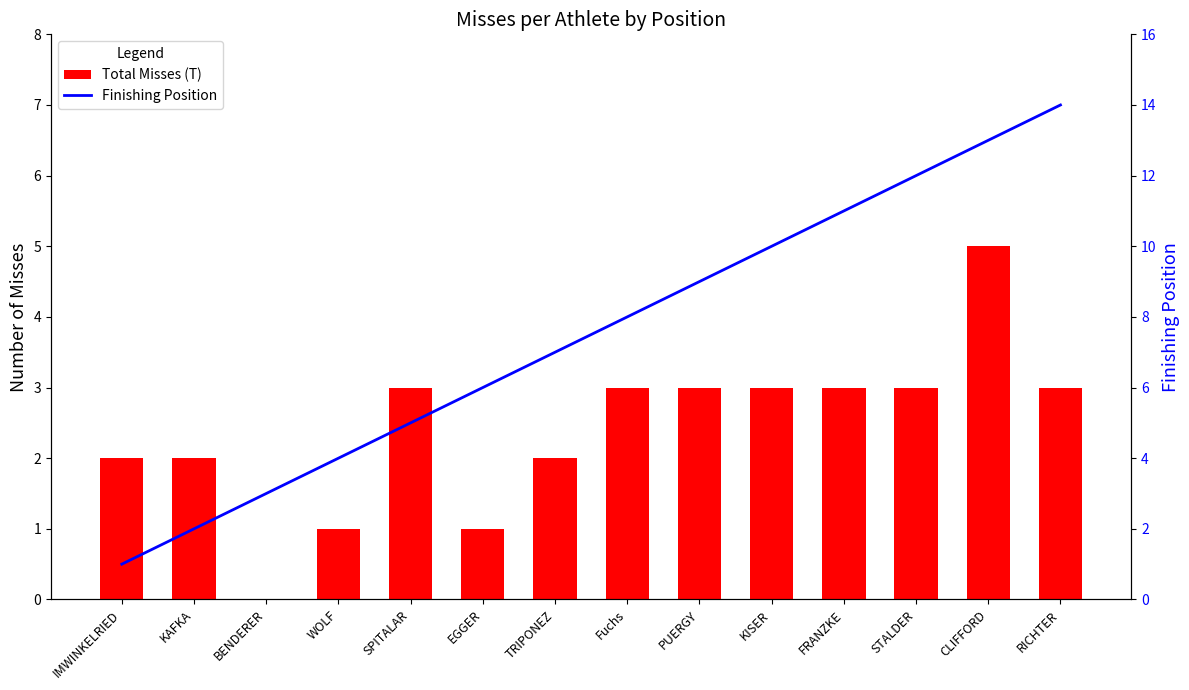

Is it true that Total Misses (T) equals 5 at CLIFFORD?

True